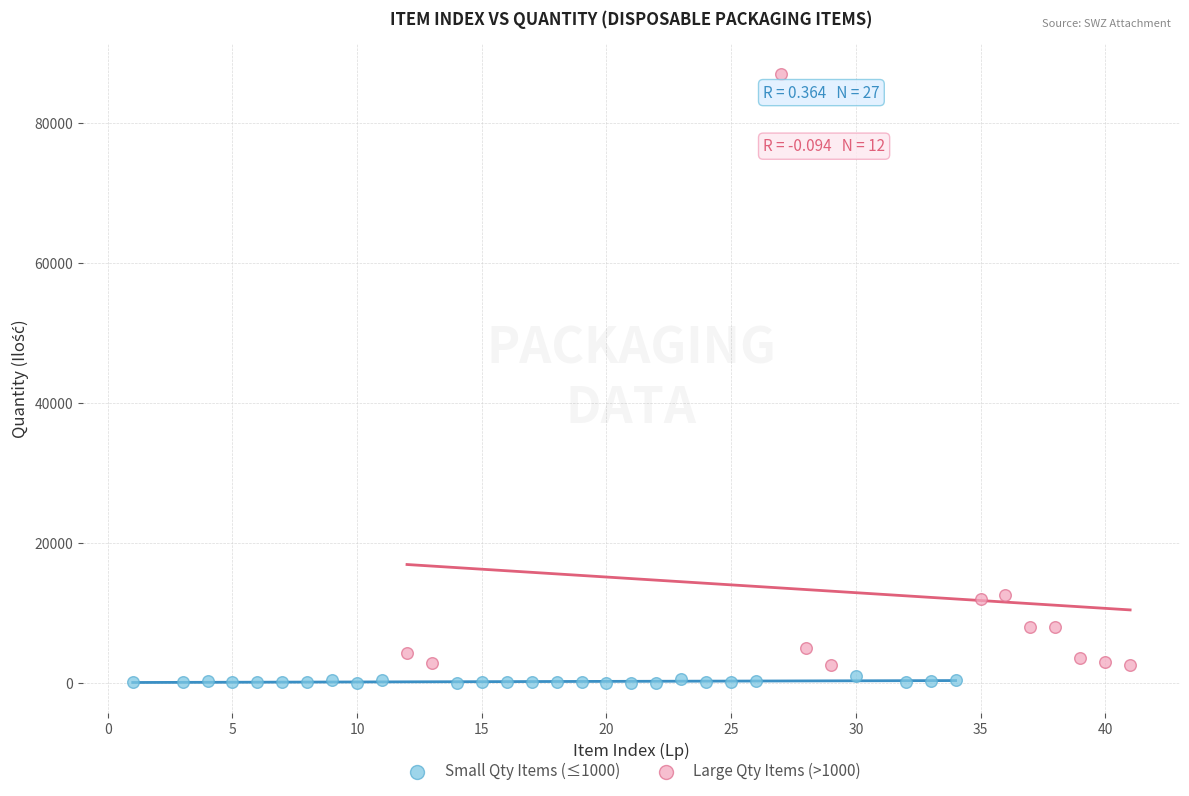

Which series reaches the minimum Y coordinate?

Small Qty Items (≤1000)